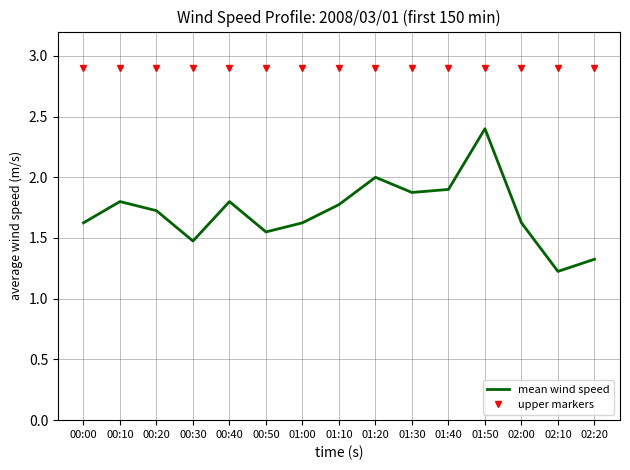

Which category has the highest value in the mean wind speed series?

01:50